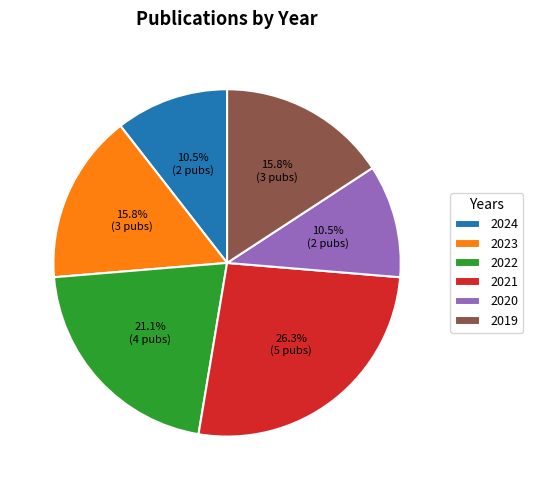

How much of the chart is everything except 2020?

89.5%